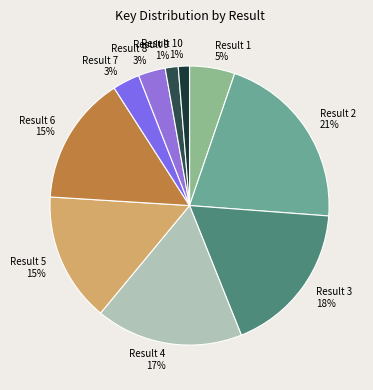

To the nearest percent, what portion does Result 8 represent?

3%